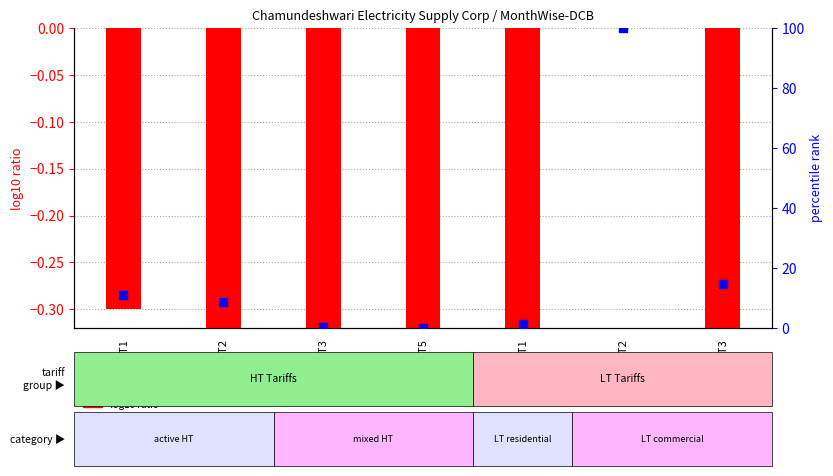

Which series contains the highest Y value?

percentile rank within the sample